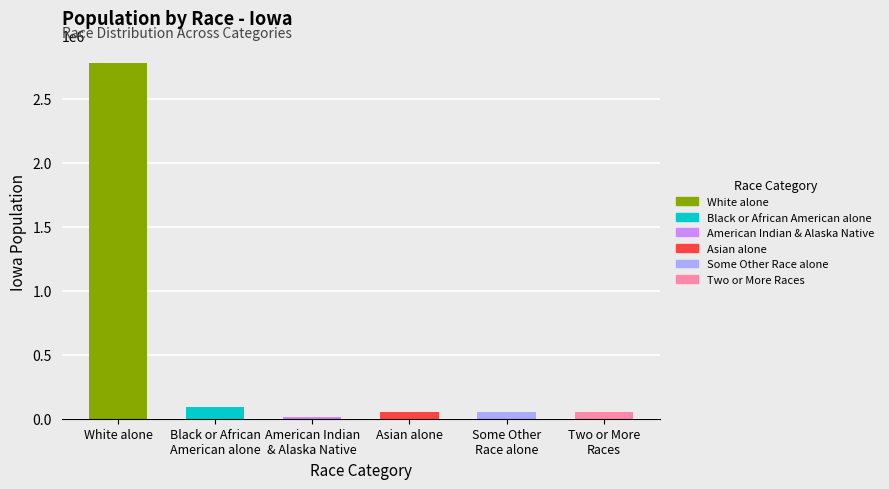

Is it true that the value at White alone is 2781561?

True